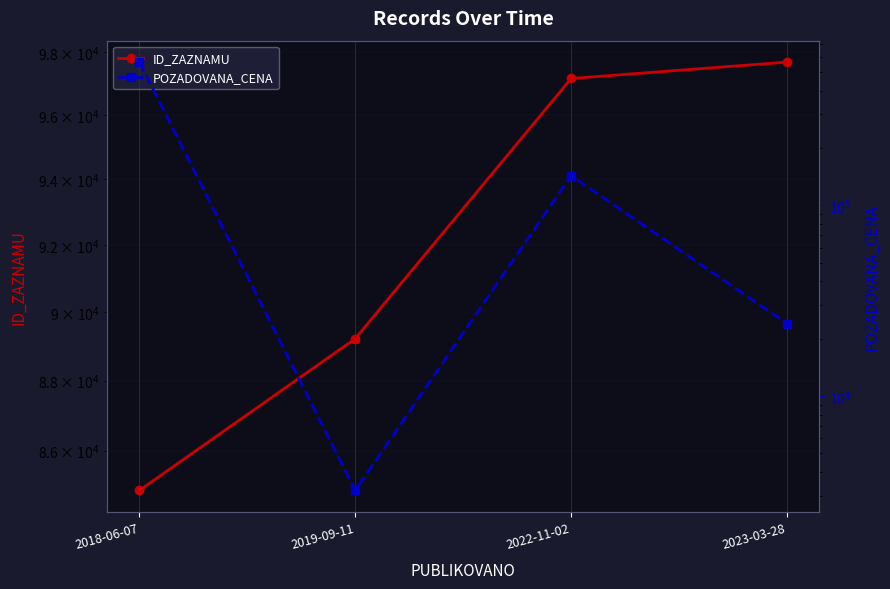

The value of ID_ZAZNAMU at 2019-09-11 is 40207. True or false?

False